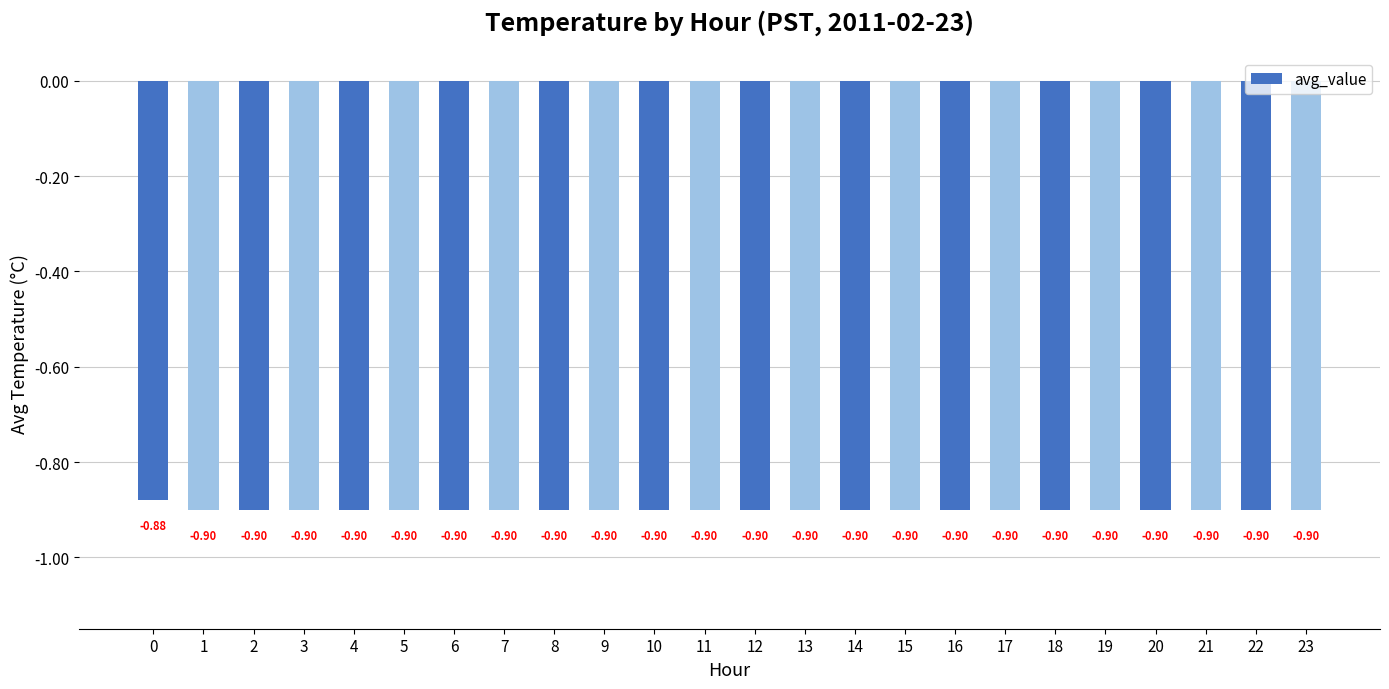

Count the number of categories in the chart.

24